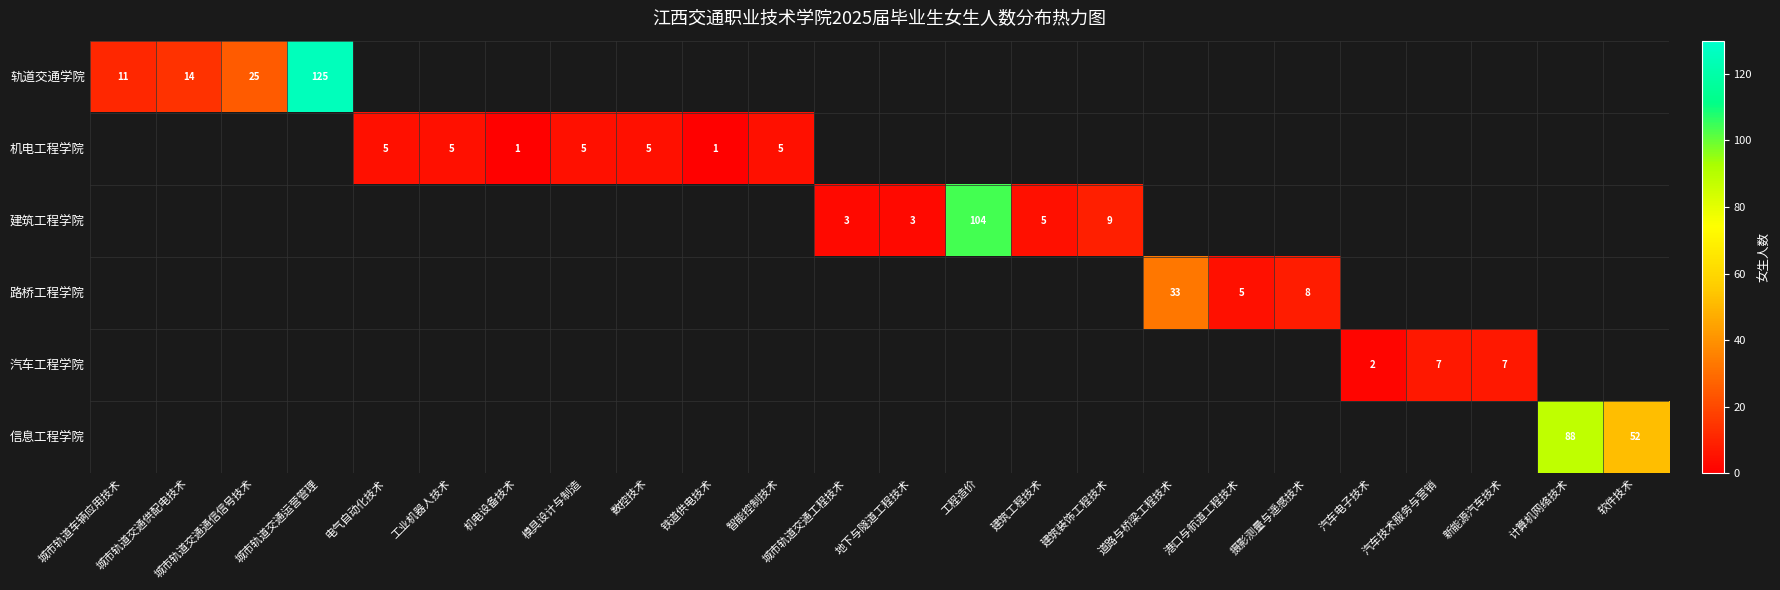

What is the greatest value displayed?

125.0